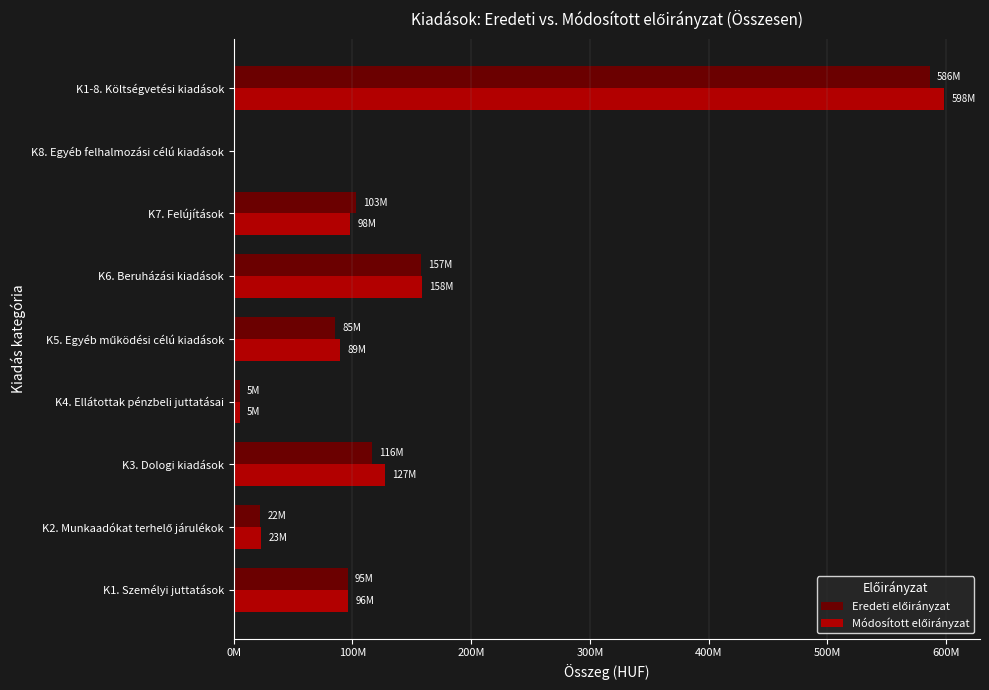

What is the sum of all Módosított előirányzat values?

1197194364